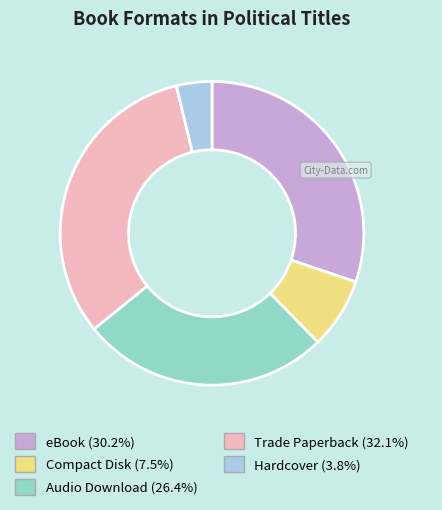

Rank the categories by value from lowest to highest.

Hardcover, Compact Disk, Audio Download, eBook, Trade Paperback